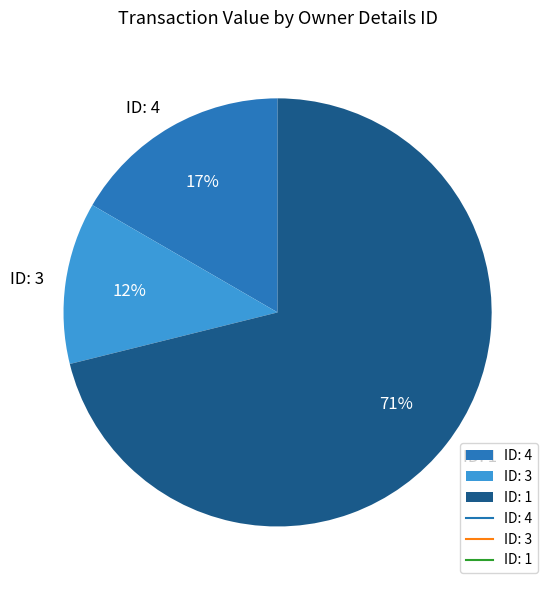

The ID: 1 slice represents 81% of the pie. True or false?

False